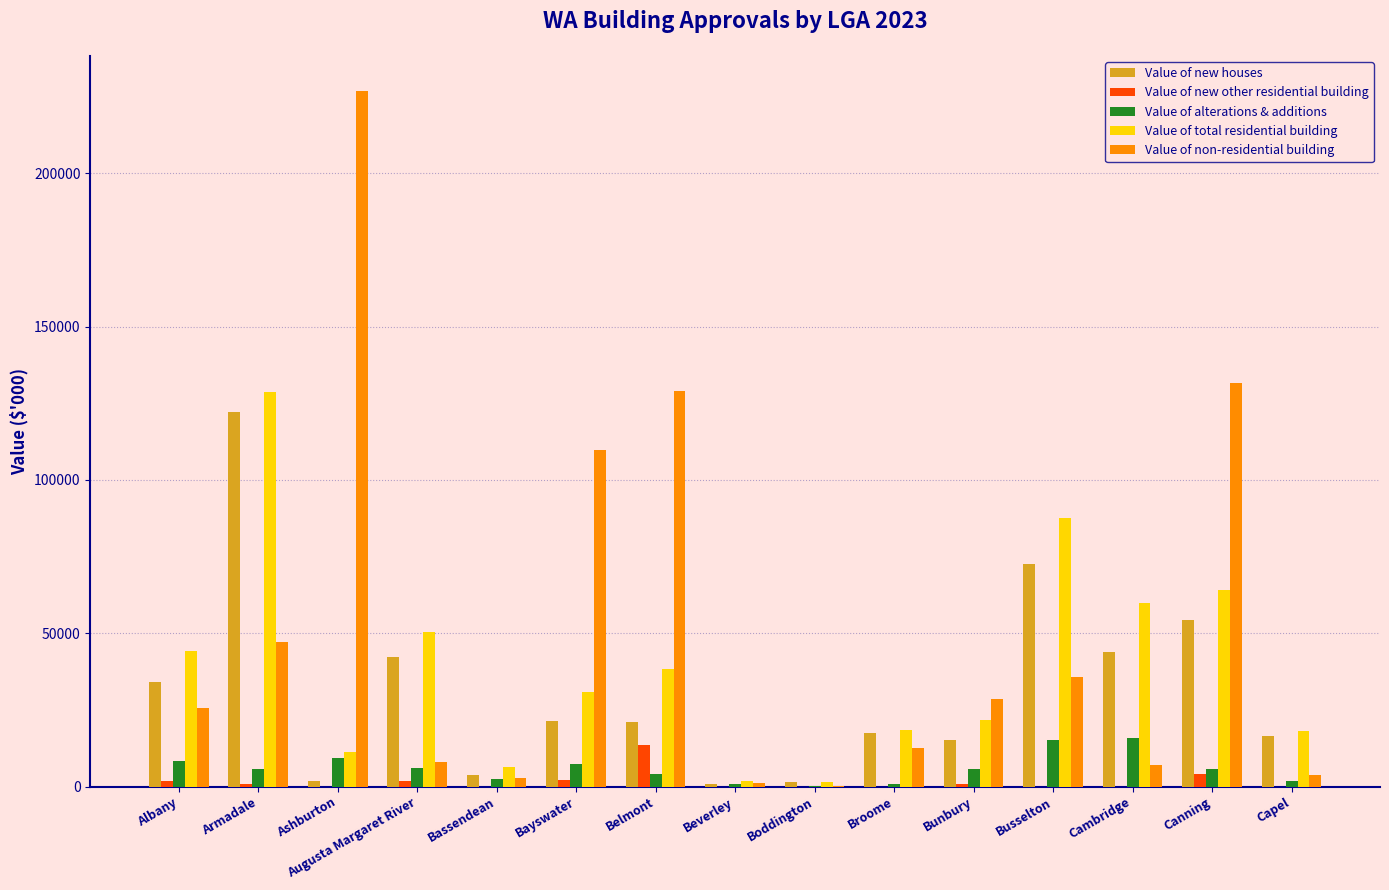

Count the number of categories in the chart.

15